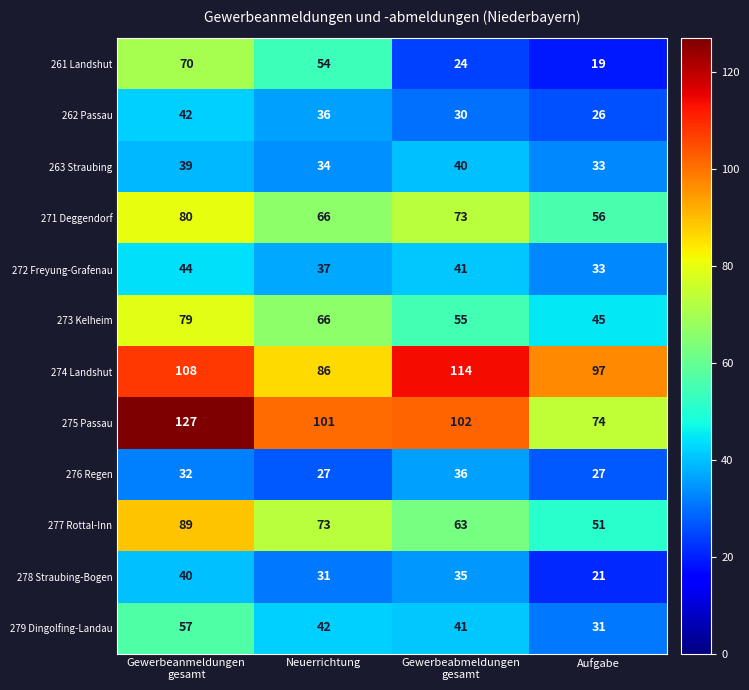

Which series has the widest spread of values?

275 Passau